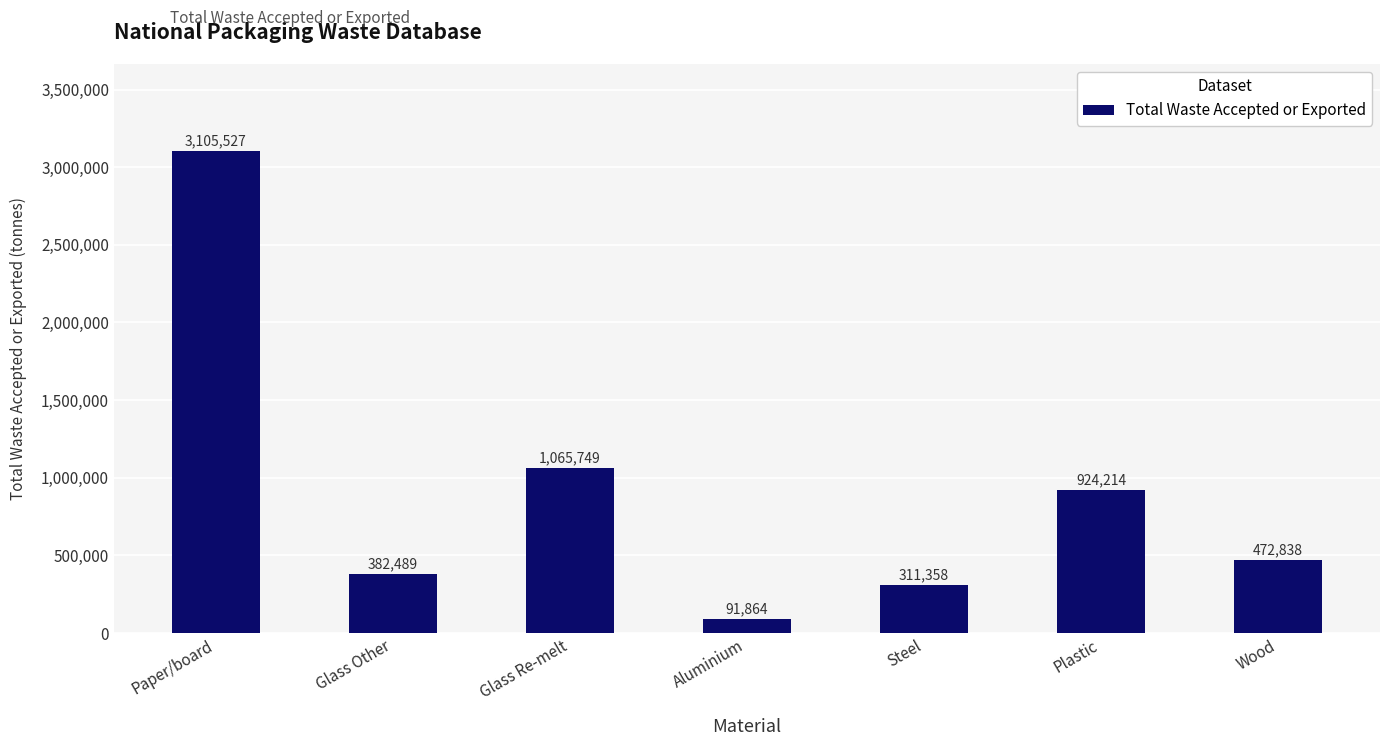

What is the value of the 1st bar from the left?

3105527